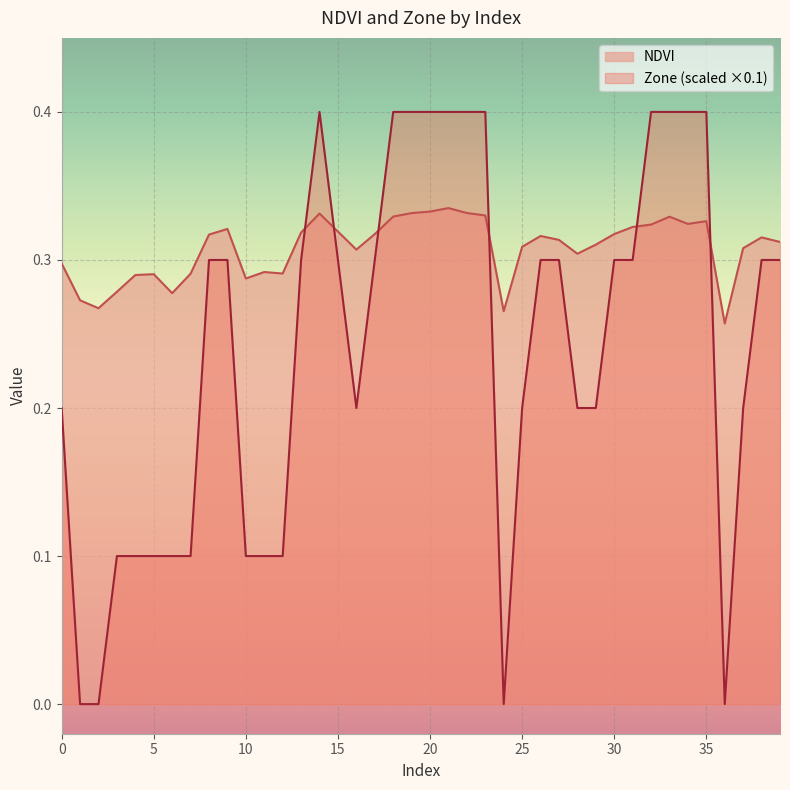

Which series has the largest range (max minus min)?

Zone (scaled ×0.1)